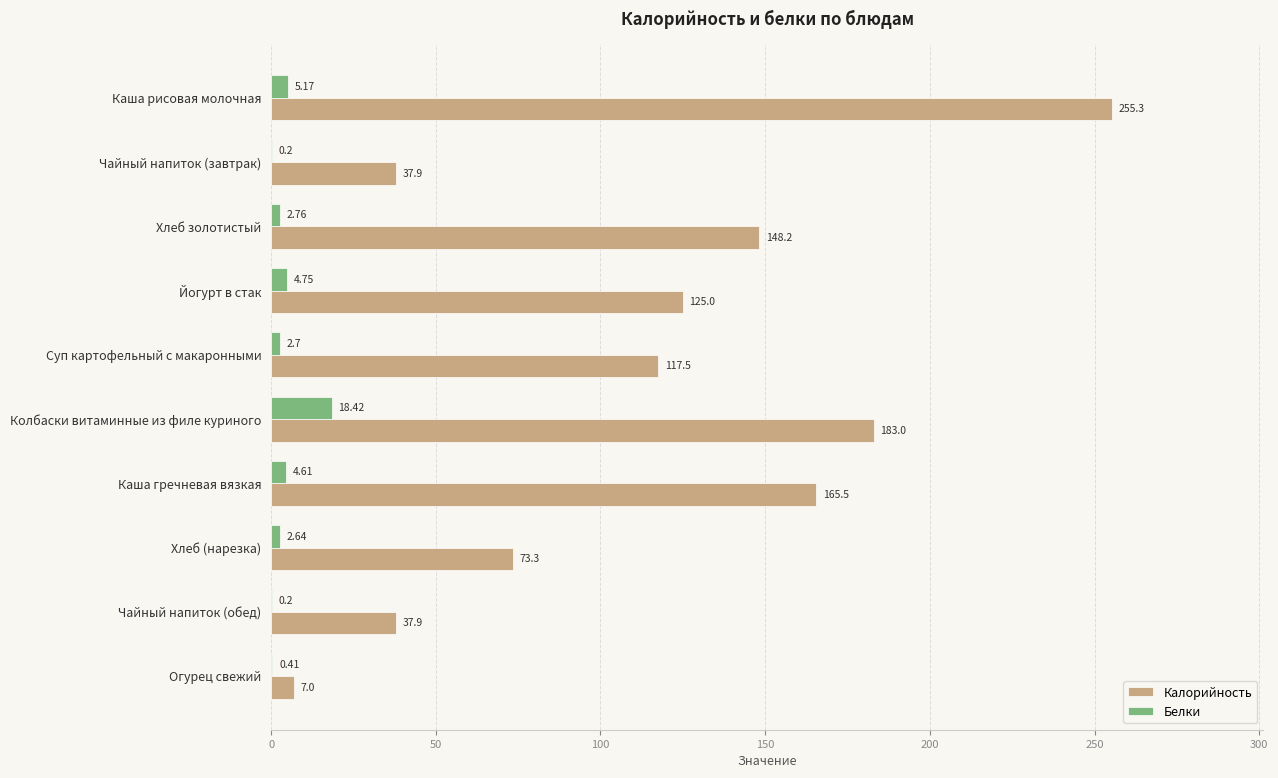

Where is Калорийность nearest to the value 131?

Йогурт в стак